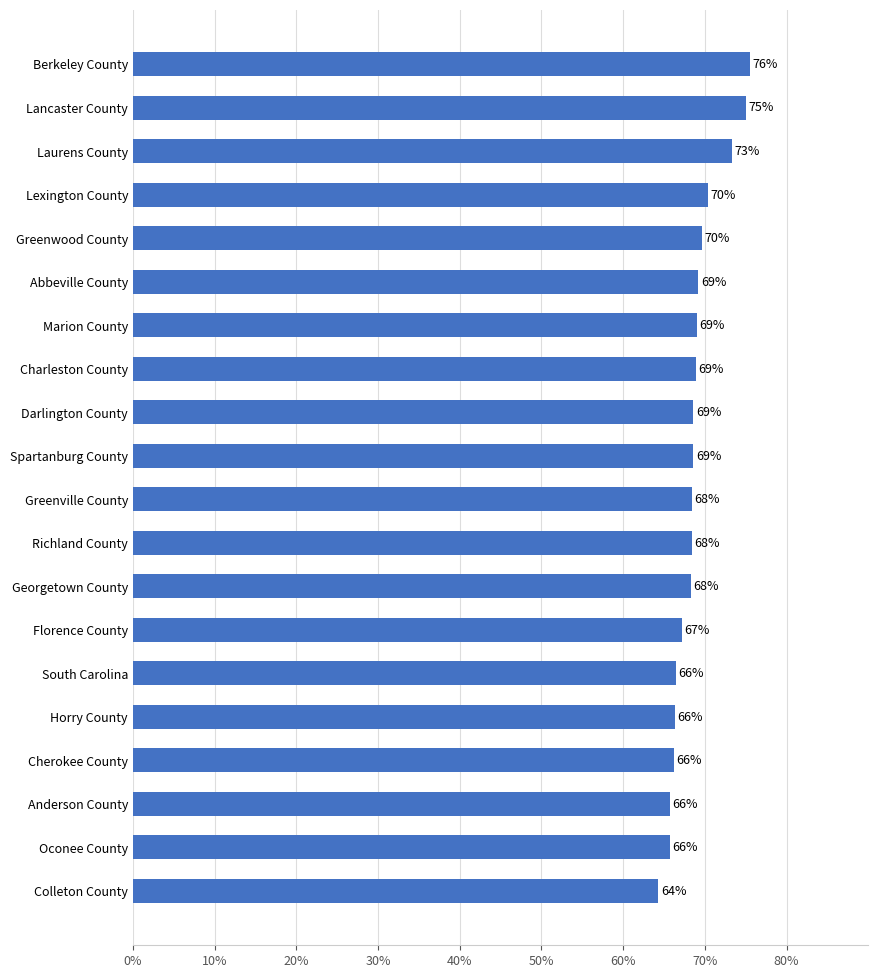

What is the approximate value at Florence County?

67.2